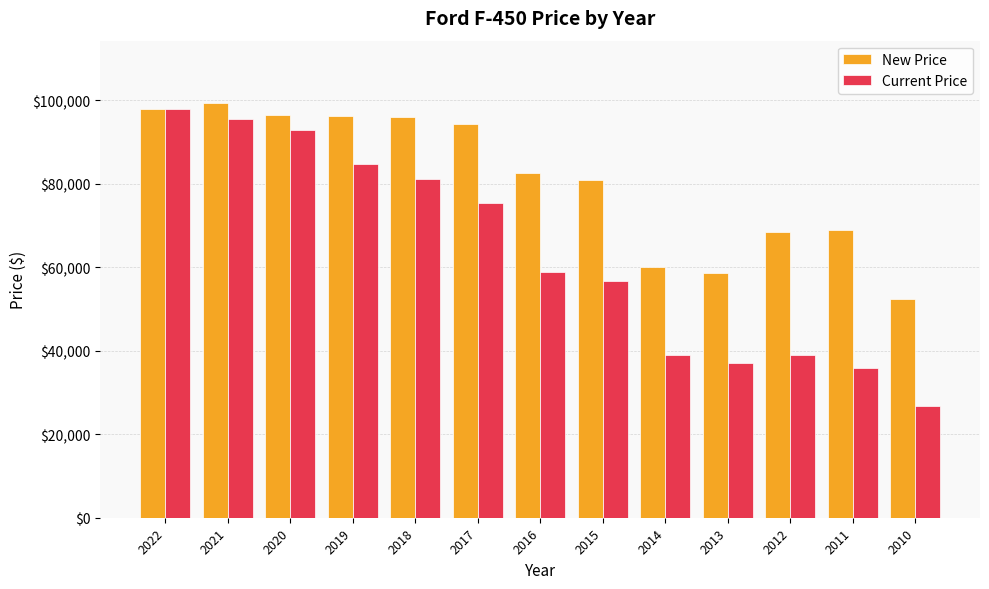

What is the difference between the maximum and minimum values in the Current Price series?

71285